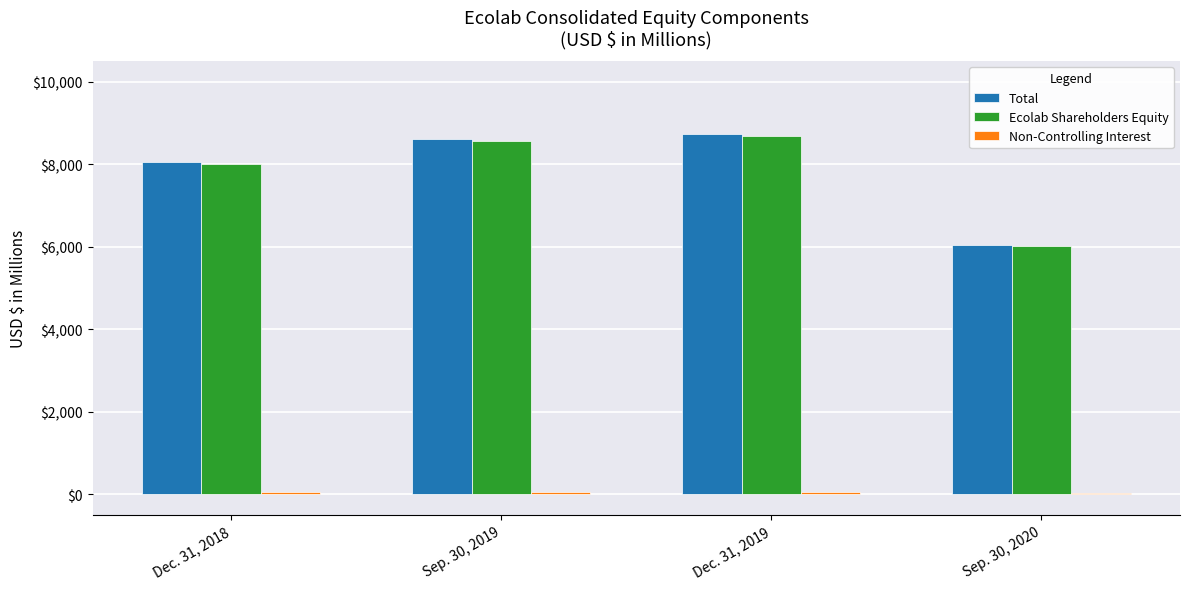

List the labels in order of Total value, smallest first.

Sep. 30, 2020, Dec. 31, 2018, Sep. 30, 2019, Dec. 31, 2019